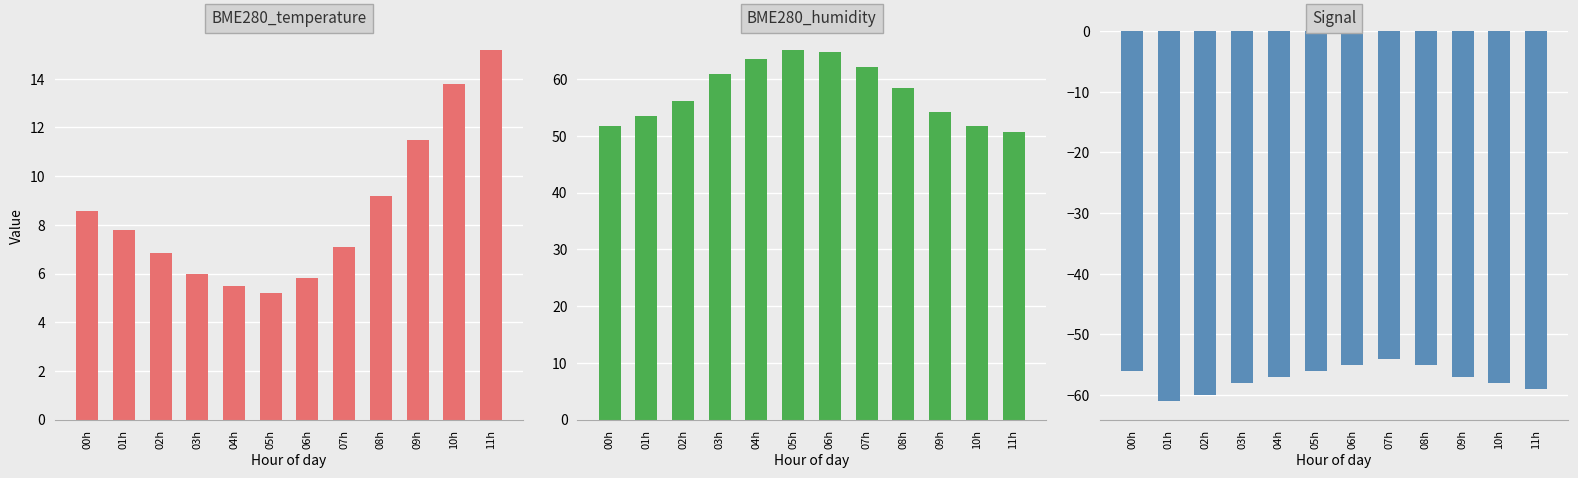

At which label does BME280_temperature reach its minimum?

05h